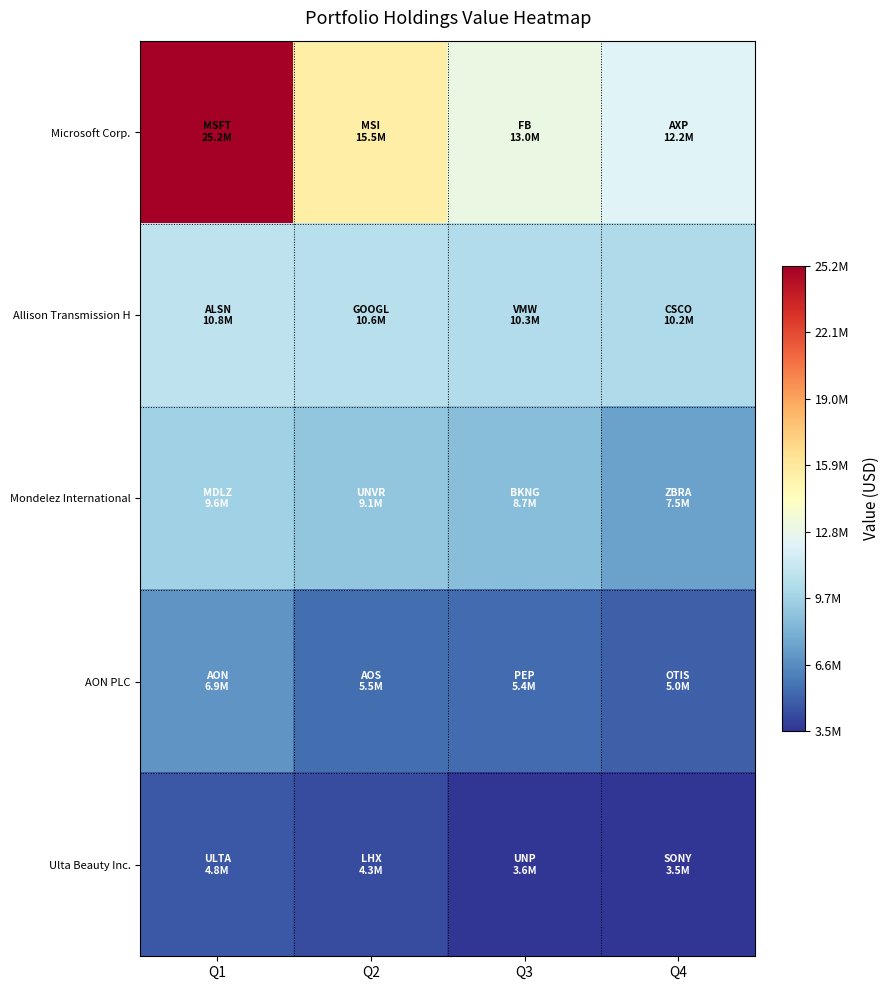

At how many categories does at least one series exceed 16653764?

1